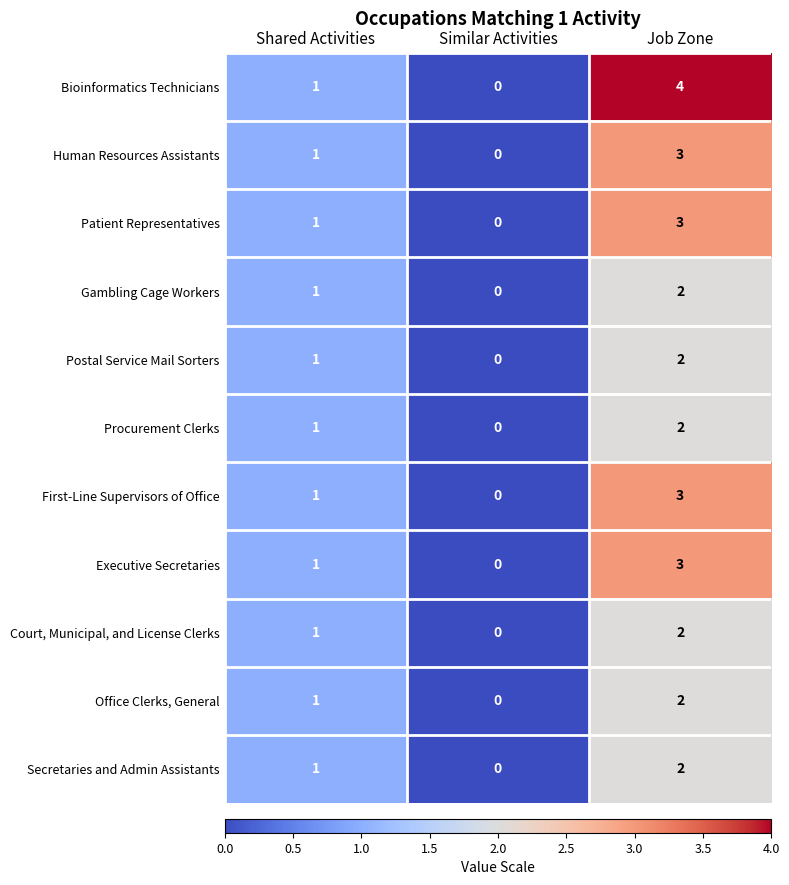

Where is Bioinformatics Technicians nearest to the value 2?

Shared Activities